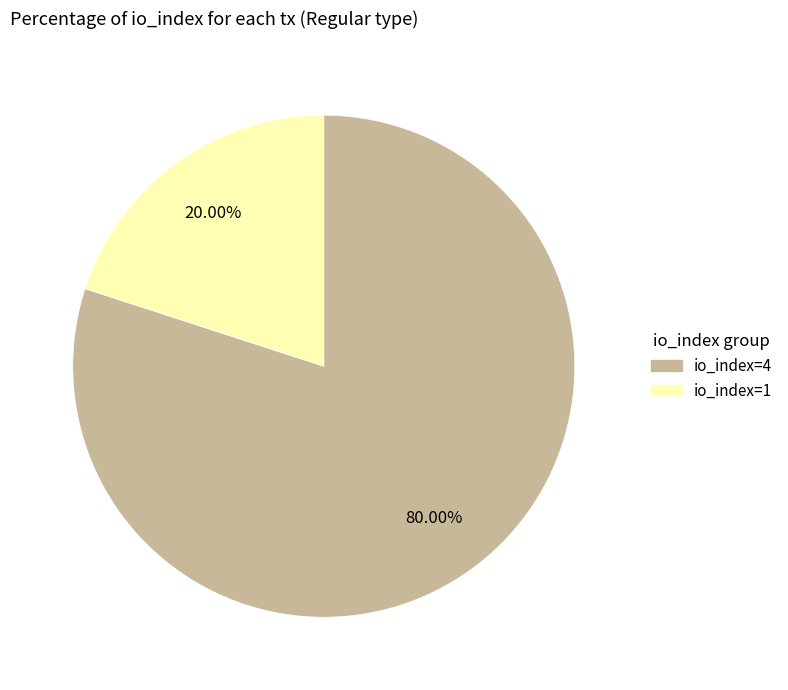

Count the number of slices in the pie.

2